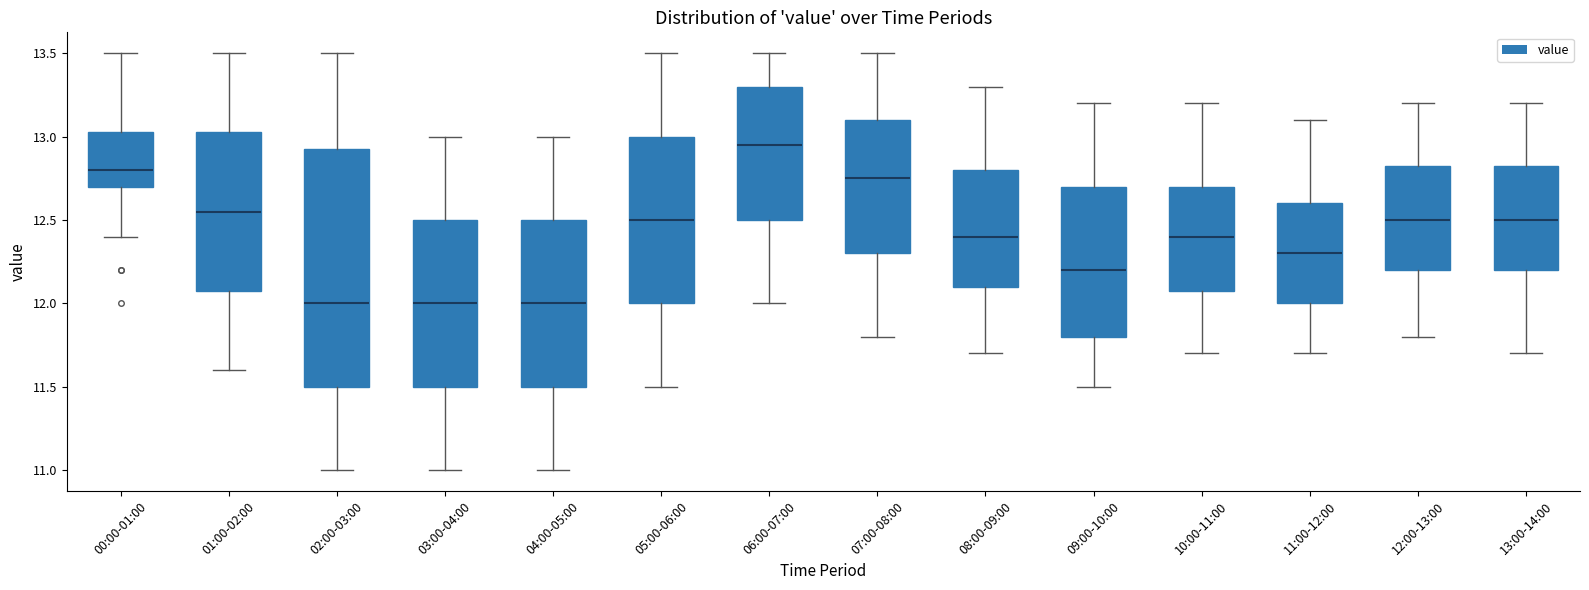

Reading left to right, transcribe this box plot: for each box, give where its median line is, the range the box spans, and where its two whiskers end, as read against the y-axis. The values are not printed on the chart, so give them approximately, as read against the axis.

00:00-01:00: median 12.80, box 12.70 to 13.05, whiskers 12.40 to 13.50
01:00-02:00: median 12.55, box 12.10 to 13.05, whiskers 11.60 to 13.50
02:00-03:00: median 12.00, box 11.50 to 12.95, whiskers 11.00 to 13.50
03:00-04:00: median 12.00, box 11.50 to 12.50, whiskers 11.00 to 13.00
04:00-05:00: median 12.00, box 11.50 to 12.50, whiskers 11.00 to 13.00
05:00-06:00: median 12.50, box 12.00 to 13.00, whiskers 11.50 to 13.50
06:00-07:00: median 12.95, box 12.50 to 13.30, whiskers 12.00 to 13.50
07:00-08:00: median 12.75, box 12.30 to 13.10, whiskers 11.80 to 13.50
08:00-09:00: median 12.40, box 12.10 to 12.80, whiskers 11.70 to 13.30
09:00-10:00: median 12.20, box 11.80 to 12.70, whiskers 11.50 to 13.20
10:00-11:00: median 12.40, box 12.10 to 12.70, whiskers 11.70 to 13.20
11:00-12:00: median 12.30, box 12.00 to 12.60, whiskers 11.70 to 13.10
12:00-13:00: median 12.50, box 12.20 to 12.85, whiskers 11.80 to 13.20
13:00-14:00: median 12.50, box 12.20 to 12.85, whiskers 11.70 to 13.20